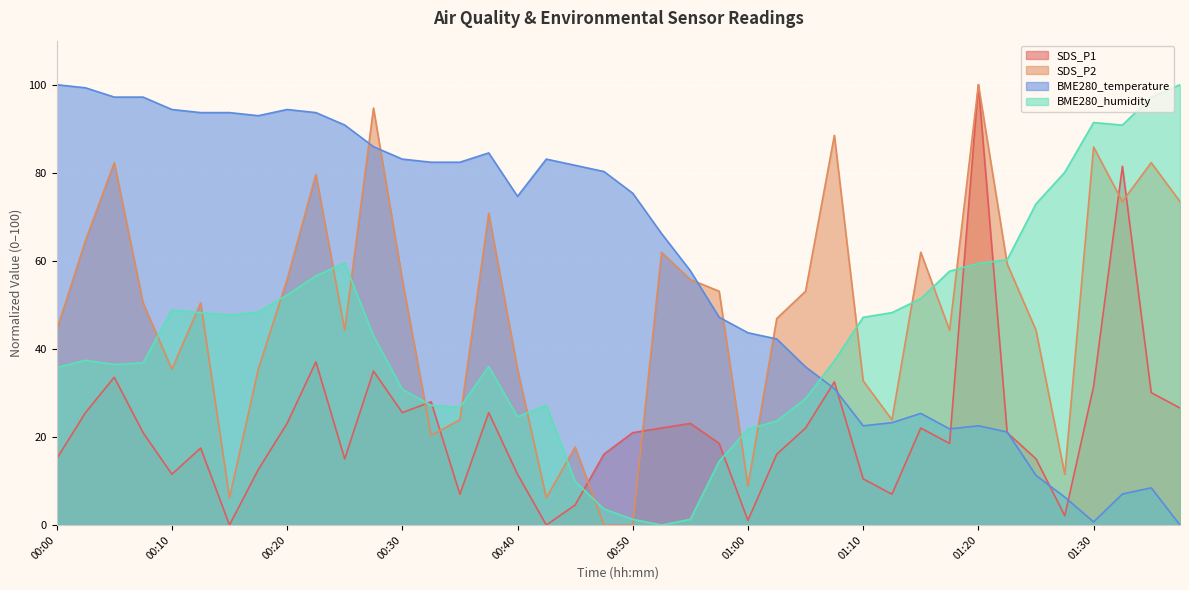

Which series ends up on top after the final intersection of SDS_P1 and SDS_P2?

SDS_P2